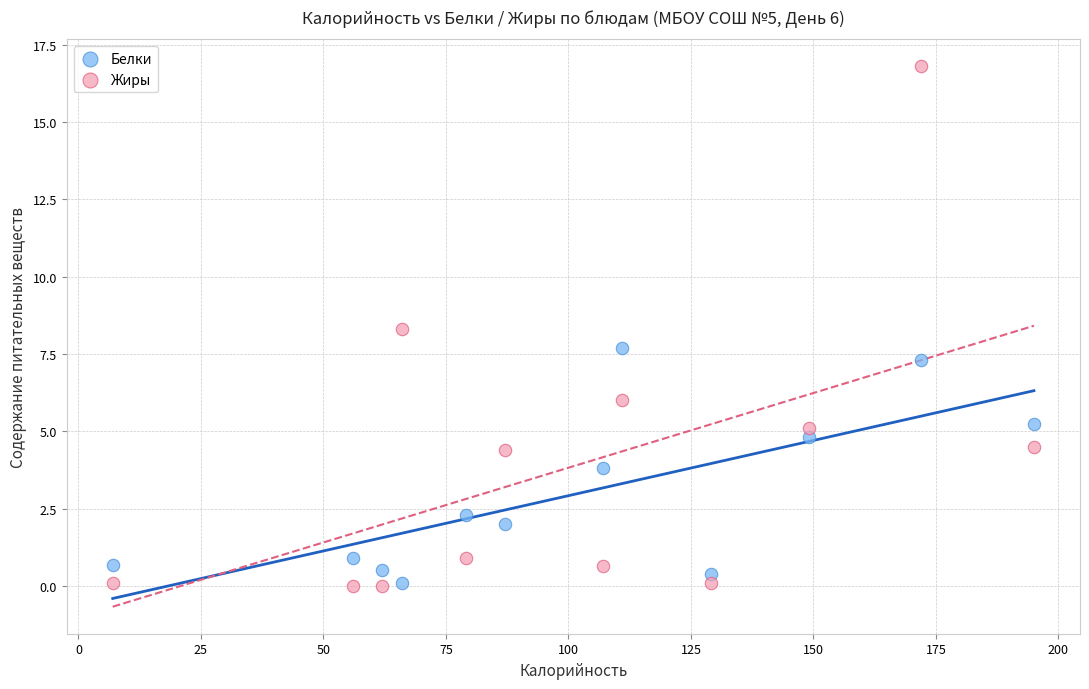

Which series contains the highest Y value?

Жиры